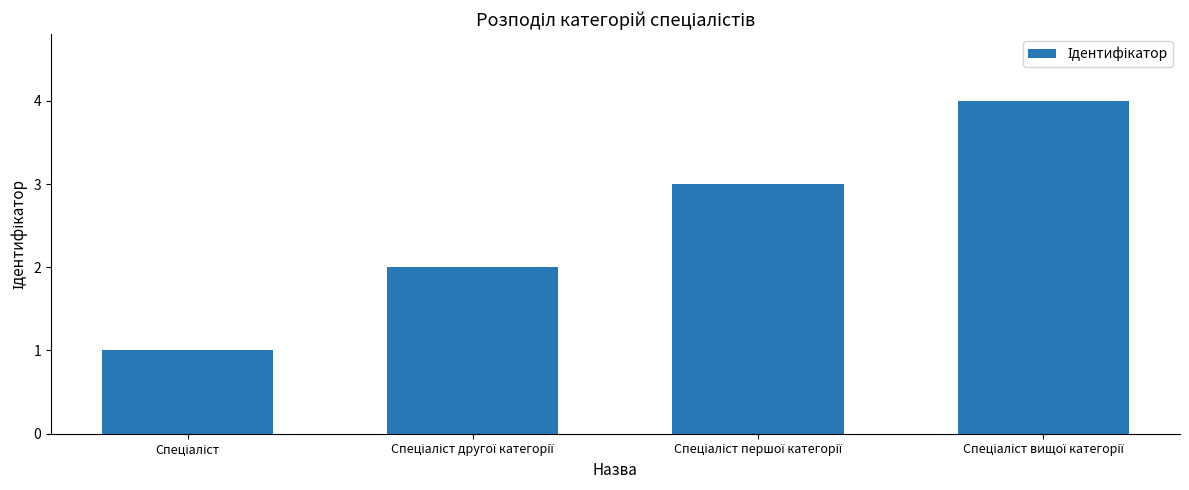

What is the difference between the maximum and minimum values?

3